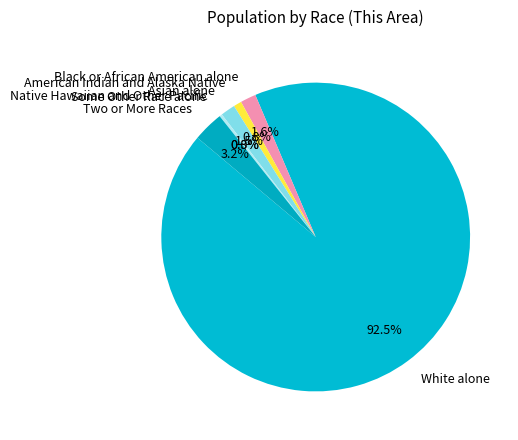

Is it true that American Indian and Alaska Native is 1% of the pie?

True